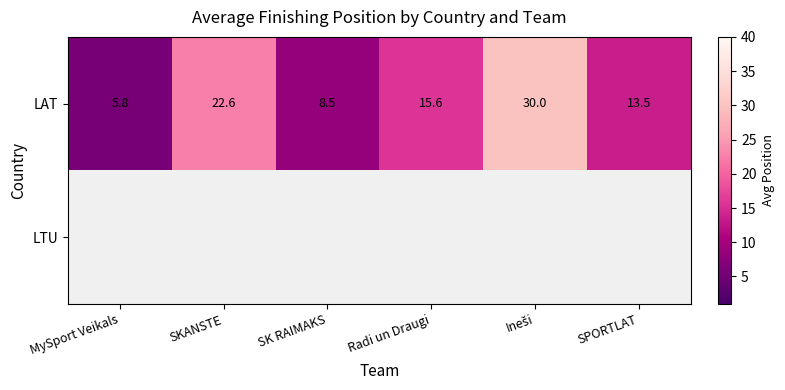

Where is LAT nearest to the value 17?

Radi un Draugi